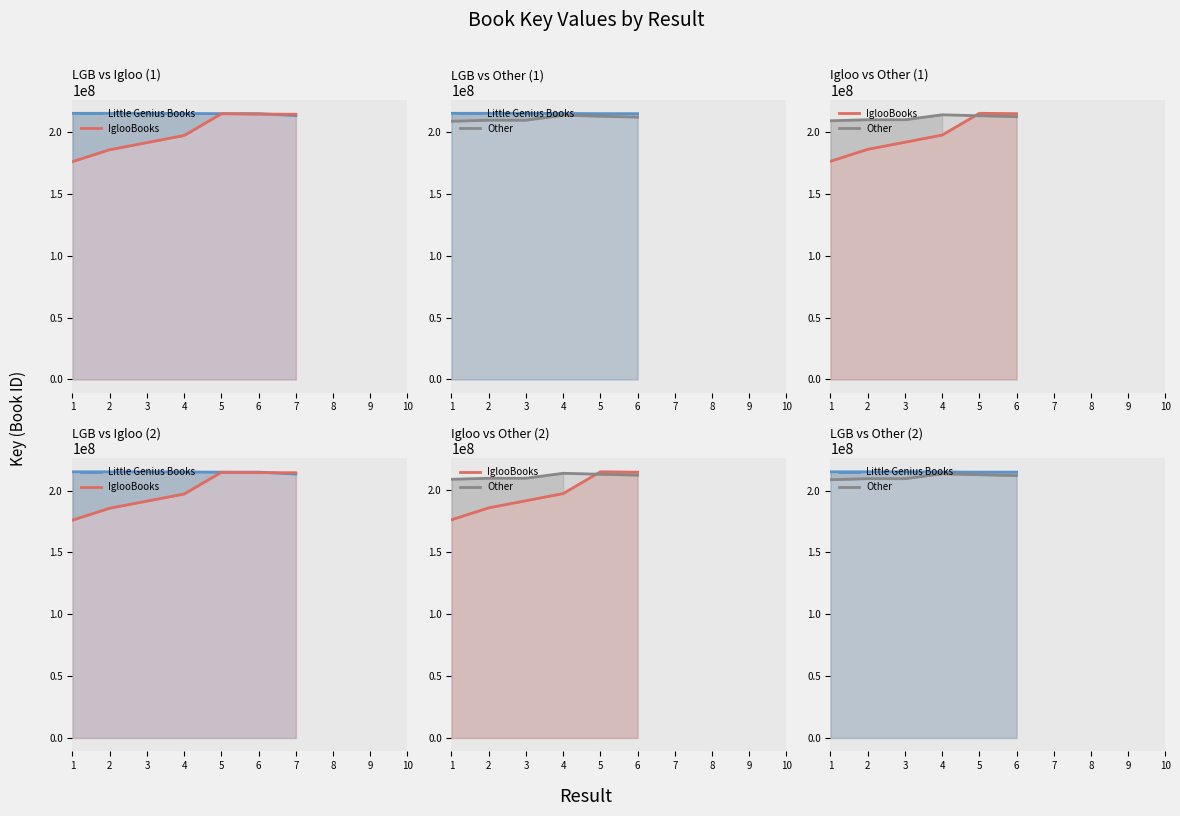

What is the value of the IglooBooks point at the 6th from the left?

214523712.5